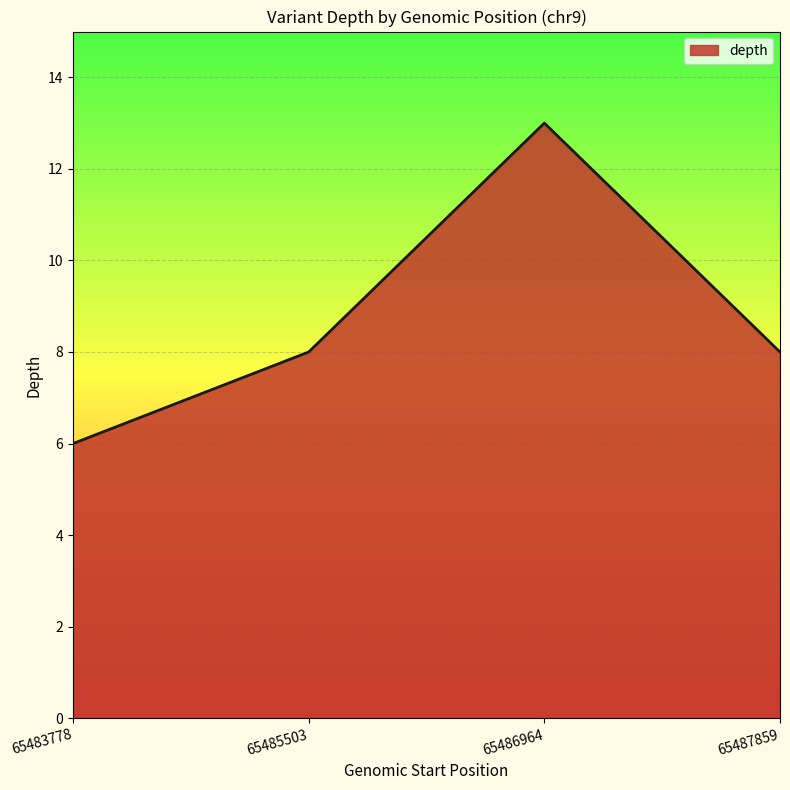

The value at 65487859 is 8. True or false?

True